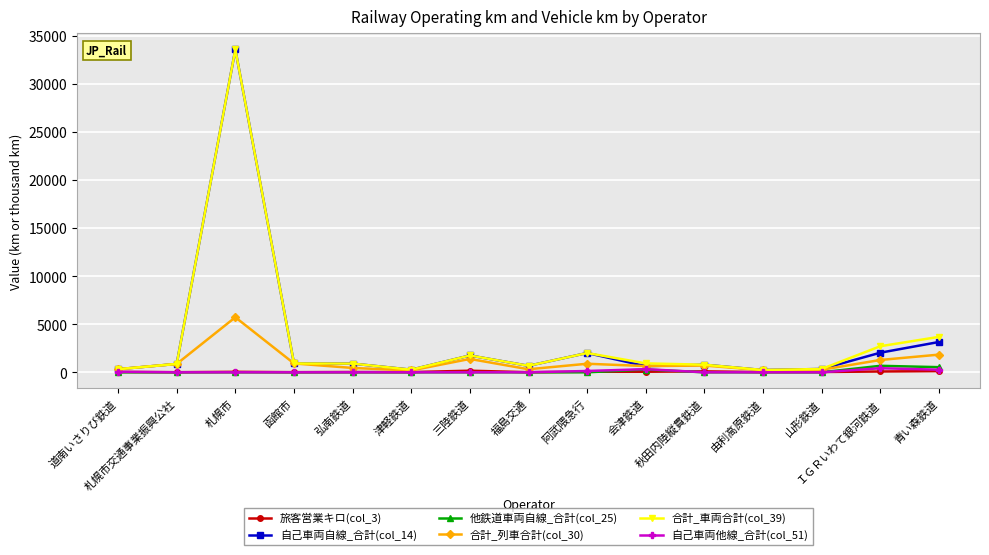

What is the value of the 自己車両自線_合計(col_14) point at the 15th from the left?

3154.0